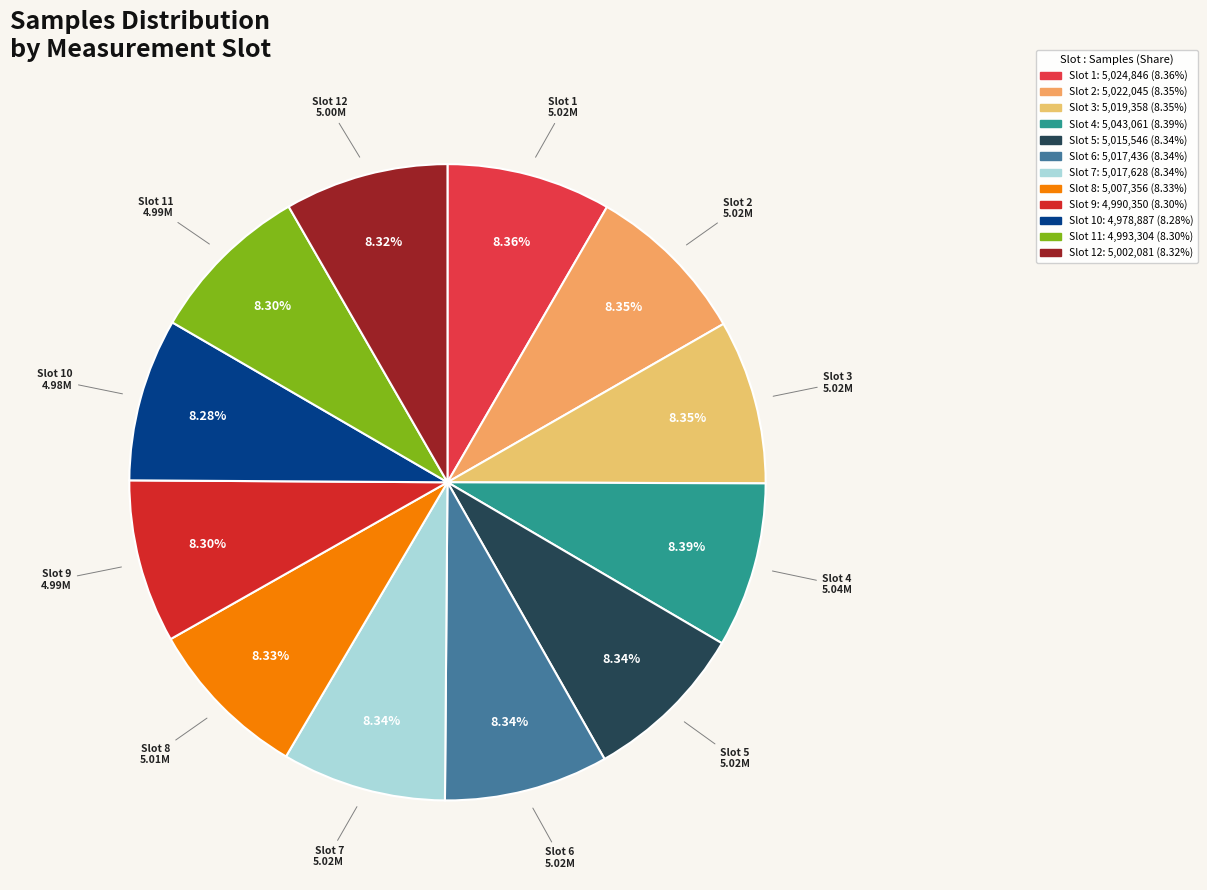

Does Slot 2 represent more than half of the total?

No